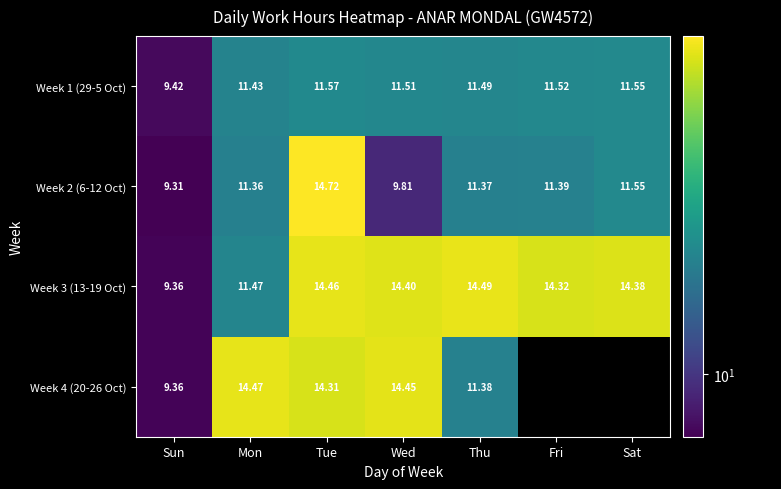

True or false: Week 2 (6-12 Oct) has a value of 9.6 at Tue.

False